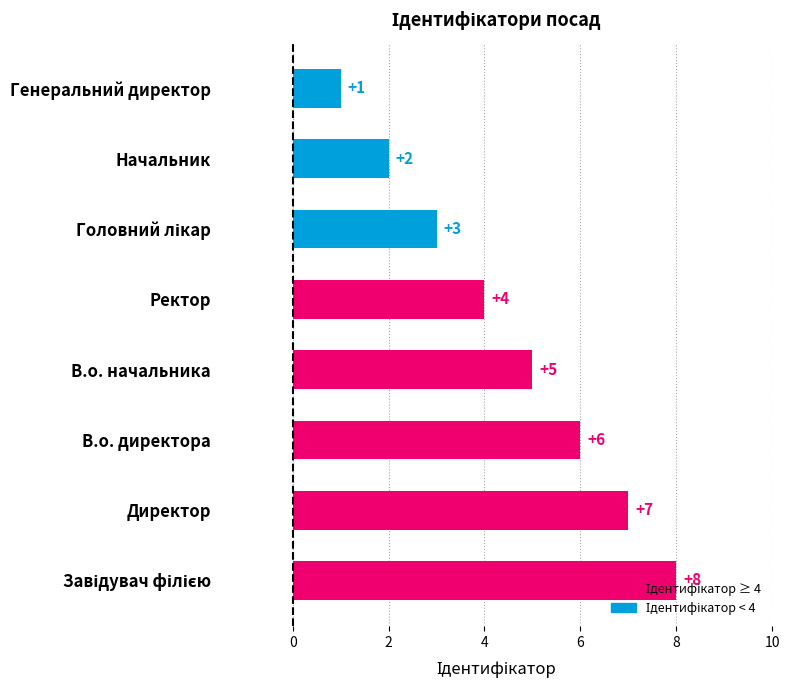

How many values are between 3 and 7?

5